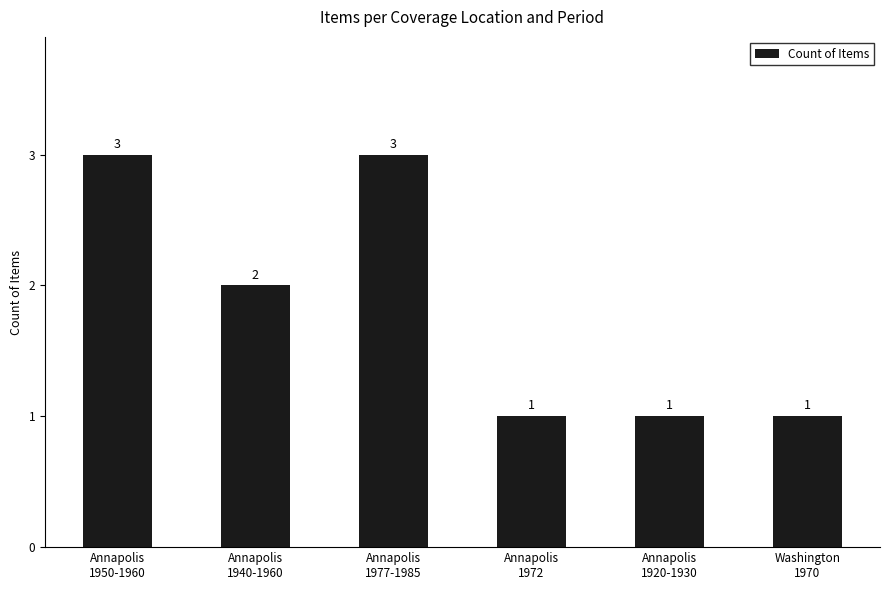

What is the ratio of the value at Annapolis
1977-1985 to the value at Annapolis
1920-1930?

3.0